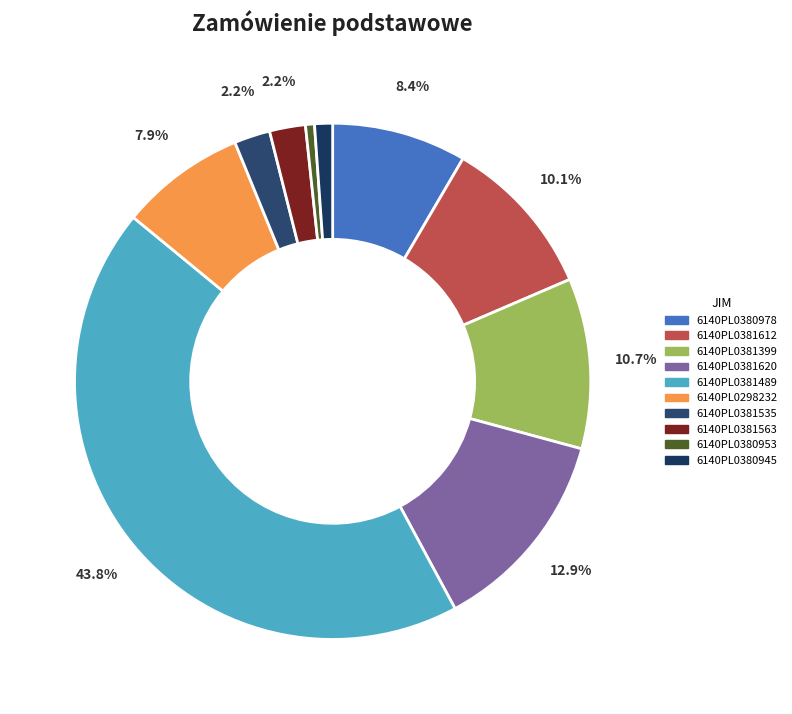

To the nearest percent, what is the difference between the 6140PL0380978 and 6140PL0380953 slice percentages?

8%